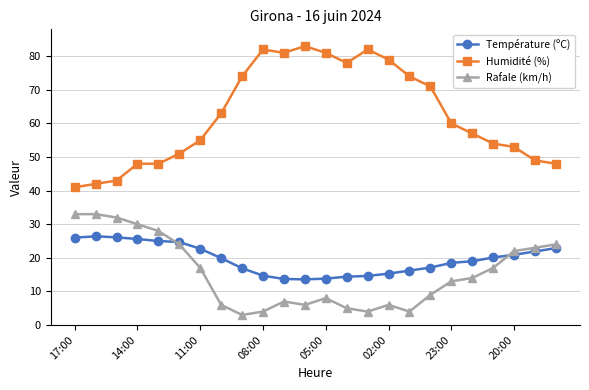

How many series are shown in this chart?

3